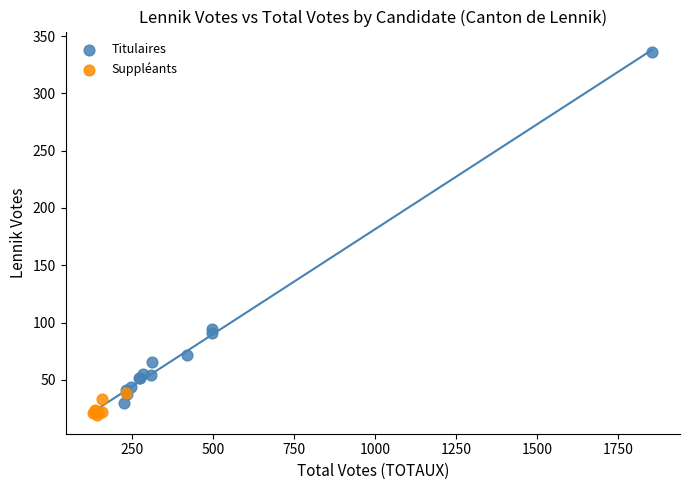

Which series contains the highest Y value?

Titulaires